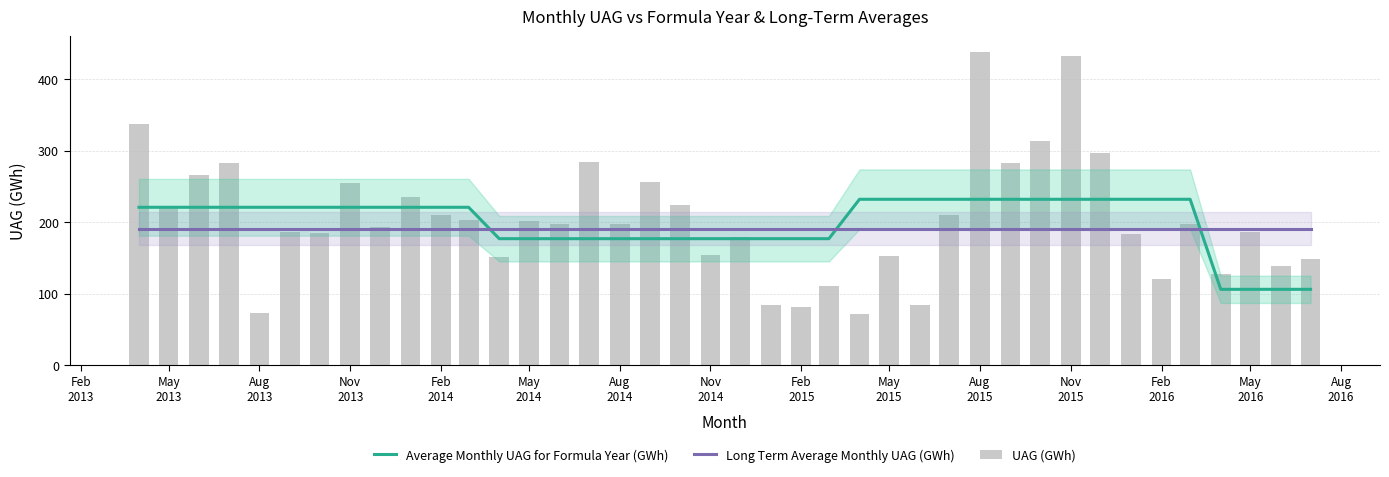

What are all the series names shown in the legend?

Average Monthly UAG for Formula Year (GWh), Long Term Average Monthly UAG (GWh), UAG (GWh)